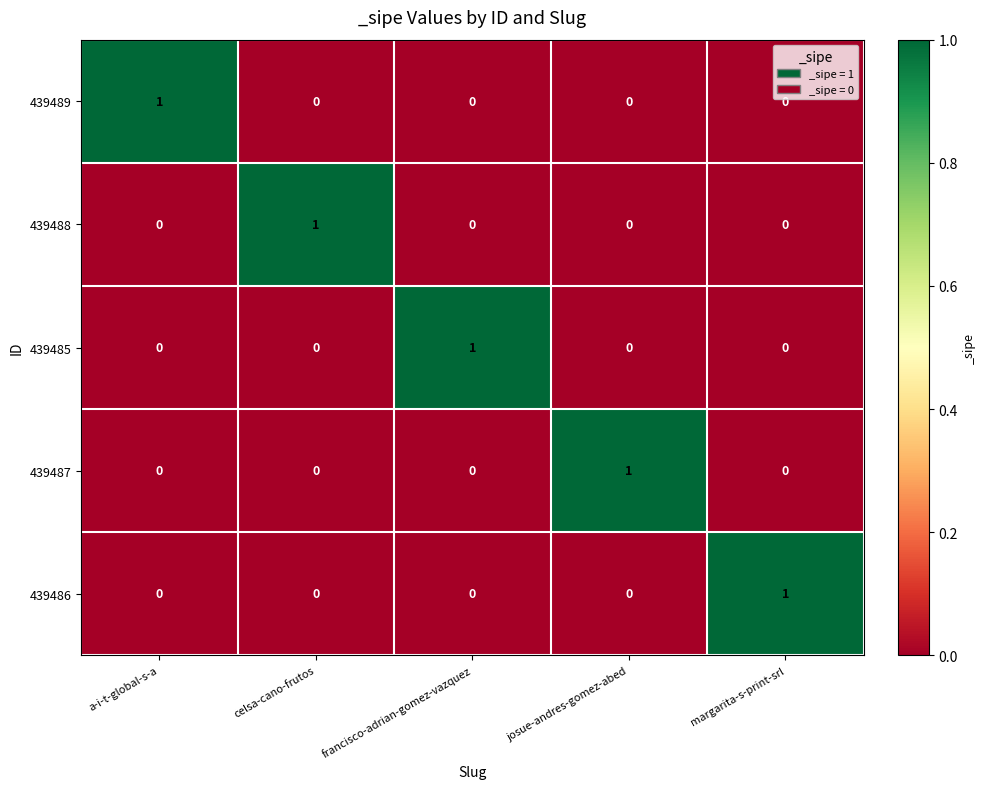

True or false: 439486 has a value of 1 at josue-andres-gomez-abed.

False